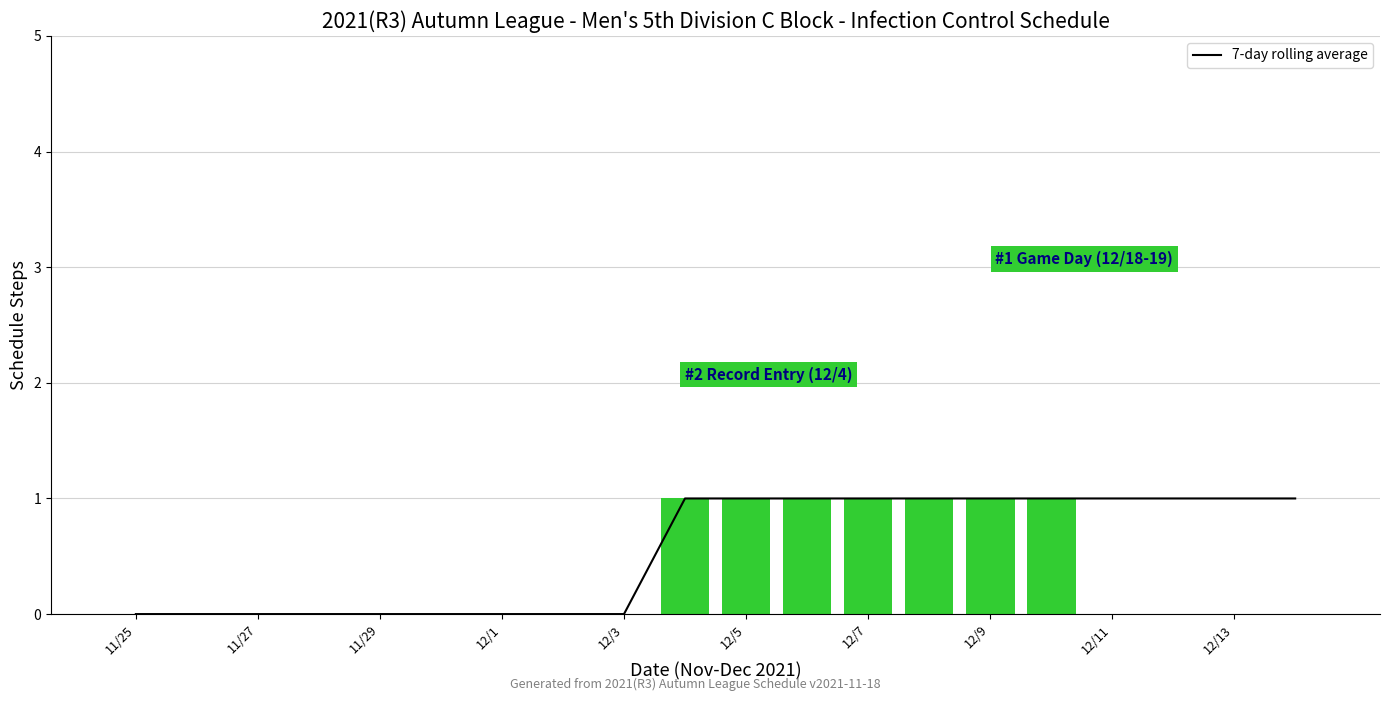

The value of 7-day rolling average at 12/9 is 1. True or false?

True